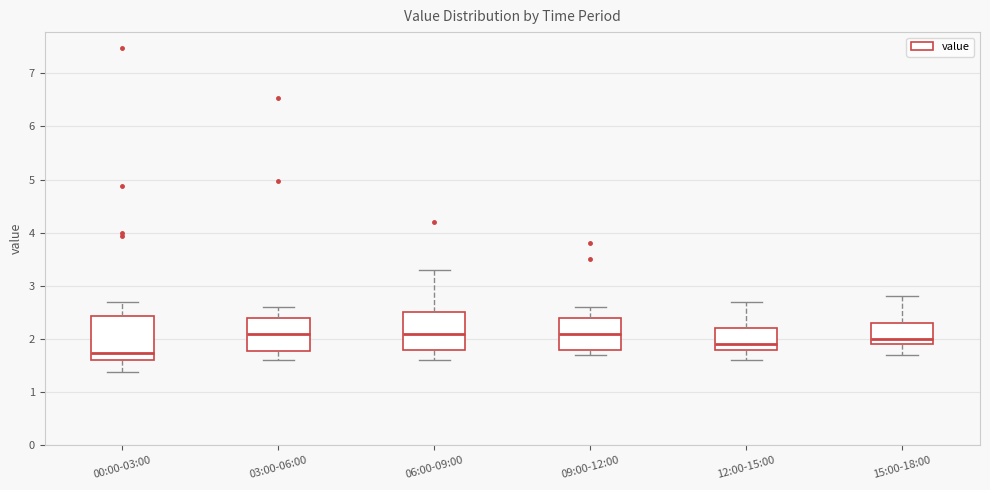

Which box has the lowest median line?

00:00-03:00